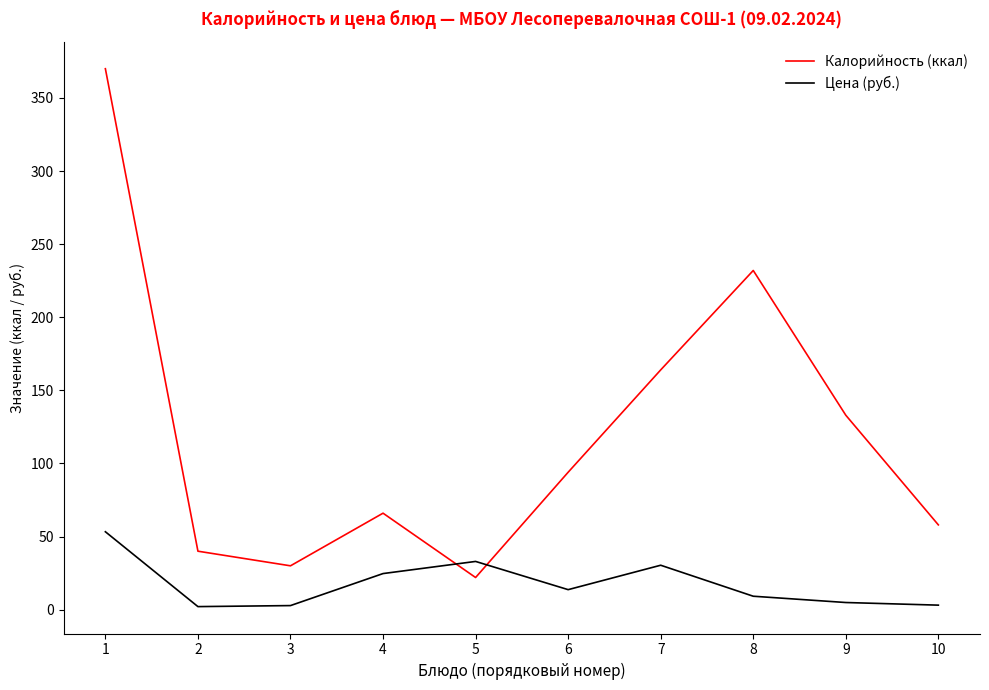

Between which two adjacent categories do Цена (руб.) and Калорийность (ккал) first intersect?

4 and 5